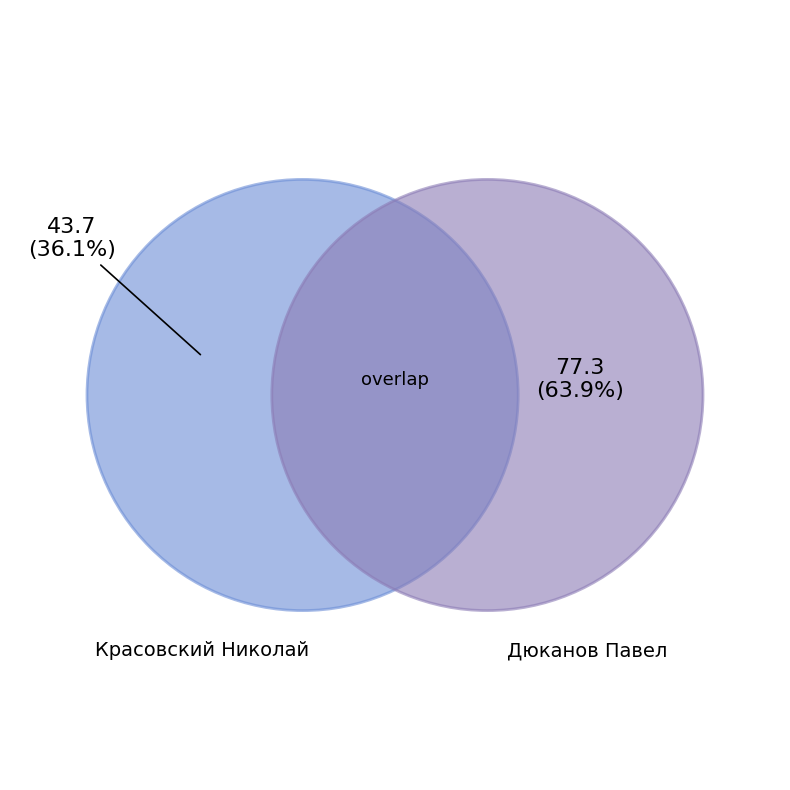

The Дюканов Павел slice represents 55% of the pie. True or false?

False